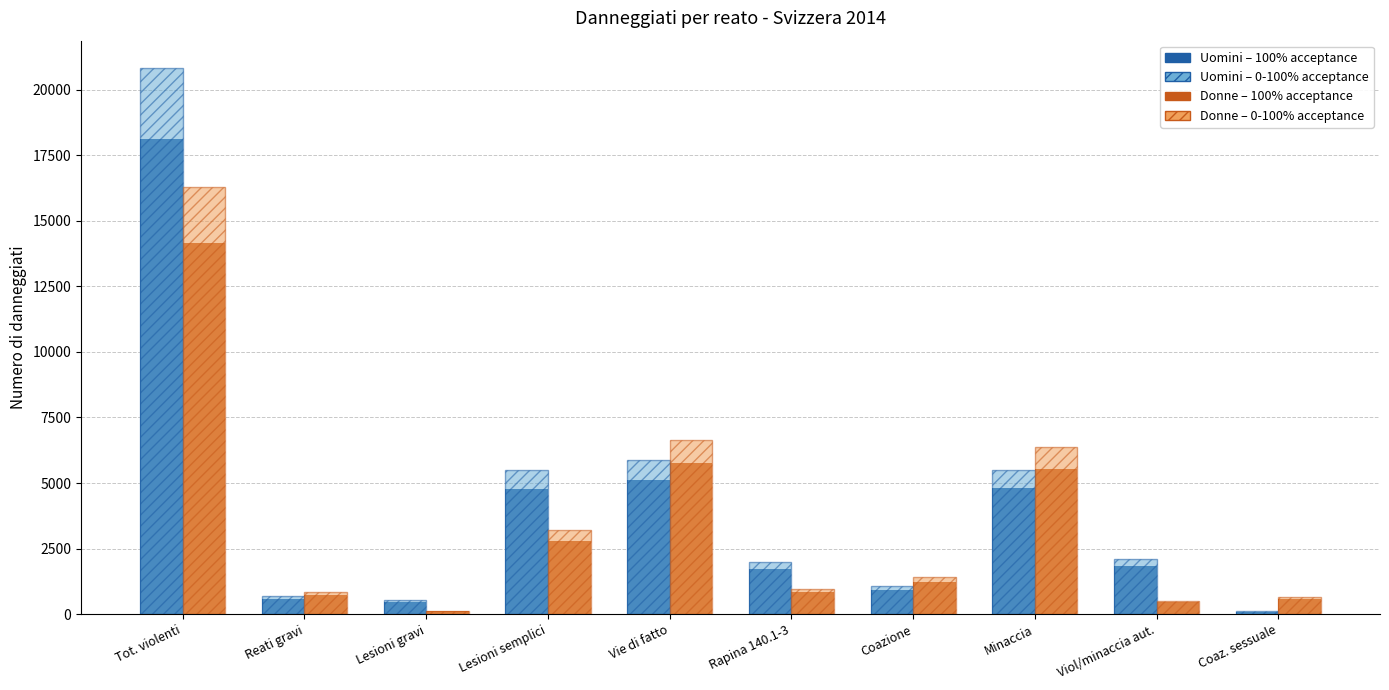

At which category is the sum across all series the highest?

Tot. violenti